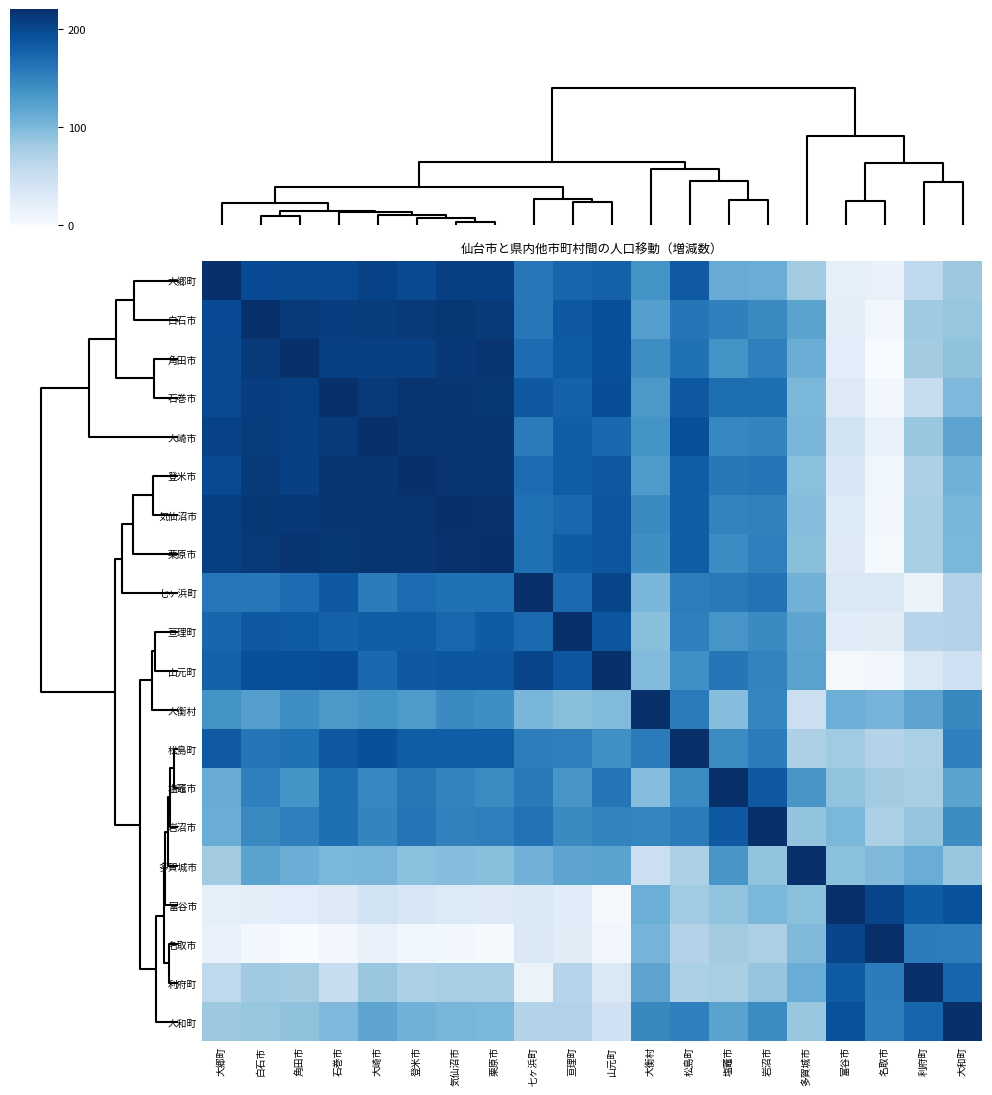

Reading left to right, what are all the values shown in this chart?

大郷町: 大郷町=220.0	白石市=196.8	角田市=197.6	石巻市=197.9	大崎市=203.7	登米市=198.4	気仙沼市=206.3	栗原市=206.4	七ヶ浜町=159.8	亘理町=174.0	山元町=178.7	大衡村=136.6	松島町=184.0	塩竈市=112.3	岩沼市=111.3	多賀城市=79.1	富谷市=19.2	名取市=15.9	利府町=59.6	大和町=83.2
白石市: 大郷町=196.8	白石市=220.0	角田市=210.6	石巻市=207.9	大崎市=209.0	登米市=211.3	気仙沼市=213.6	栗原市=211.1	七ヶ浜町=159.8	亘理町=185.3	山元町=192.6	大衡村=125.4	松島町=160.3	塩竈市=152.0	岩沼市=144.0	多賀城市=120.7	富谷市=21.5	名取市=5.7	利府町=81.2	大和町=86.5
角田市: 大郷町=197.6	白石市=210.6	角田市=220.0	石巻市=207.0	大崎市=206.1	登米市=205.5	気仙沼市=212.9	栗原市=215.3	七ヶ浜町=168.8	亘理町=183.3	山元町=193.0	大衡村=140.5	松島町=164.9	塩竈市=134.9	岩沼市=151.6	多賀城市=110.2	富谷市=23.7	名取市=0.0	利府町=79.0	大和町=90.1
石巻市: 大郷町=197.9	白石市=207.9	角田市=207.0	石巻市=220.0	大崎市=210.6	登米市=215.9	気仙沼市=214.7	栗原市=213.1	七ヶ浜町=185.0	亘理町=177.2	山元町=194.9	大衡村=131.4	松島町=185.1	塩竈市=166.8	岩沼市=166.6	多賀城市=100.7	富谷市=27.5	名取市=6.5	利府町=53.0	大和町=99.1
大崎市: 大郷町=203.7	白石市=209.0	角田市=206.1	石巻市=210.6	大崎市=220.0	登米市=214.2	気仙沼市=214.7	栗原市=215.0	七ヶ浜町=154.9	亘理町=180.5	山元町=172.7	大衡村=135.1	松島町=193.0	塩竈市=146.9	岩沼市=148.0	多賀城市=102.7	富谷市=41.4	名取市=16.3	利府町=84.5	大和町=119.1
登米市: 大郷町=198.4	白石市=211.3	角田市=205.5	石巻市=215.9	大崎市=214.2	登米市=220.0	気仙沼市=215.5	栗原市=214.4	七ヶ浜町=169.2	亘理町=181.4	山元町=185.2	大衡村=129.5	松島町=181.4	塩竈市=158.8	岩沼市=161.6	多賀城市=92.4	富谷市=34.6	名取市=8.1	利府町=71.9	大和町=106.9
気仙沼市: 大郷町=206.3	白石市=213.6	角田市=212.9	石巻市=214.7	大崎市=214.7	登米市=215.5	気仙沼市=220.0	栗原市=218.2	七ヶ浜町=164.6	亘理町=173.5	山元町=187.0	大衡村=143.3	松島町=181.1	塩竈市=148.7	岩沼市=150.9	多賀城市=95.3	富谷市=29.4	名取市=6.9	利府町=75.9	大和町=102.9
栗原市: 大郷町=206.4	白石市=211.1	角田市=215.3	石巻市=213.1	大崎市=215.0	登米市=214.4	気仙沼市=218.2	栗原市=220.0	七ヶ浜町=165.5	亘理町=182.2	山元町=187.6	大衡村=139.4	松島町=181.6	塩竈市=142.5	岩沼市=152.2	多賀城市=93.2	富谷市=28.0	名取市=2.9	利府町=75.9	大和町=101.0
七ヶ浜町: 大郷町=159.8	白石市=159.8	角田市=168.8	石巻市=185.0	大崎市=154.9	登米市=169.2	気仙沼市=164.6	栗原市=165.5	七ヶ浜町=220.0	亘理町=170.7	山元町=201.4	大衡村=101.9	松島町=154.0	塩竈市=157.7	岩沼市=163.7	多賀城市=105.9	富谷市=31.6	名取市=31.6	利府町=14.0	大和町=67.7
亘理町: 大郷町=174.0	白石市=185.3	角田市=183.3	石巻市=177.2	大崎市=180.5	登米市=181.4	気仙沼市=173.5	栗原市=182.2	七ヶ浜町=170.7	亘理町=220.0	山元町=187.9	大衡村=93.3	松島町=152.4	塩竈市=133.5	岩沼市=143.3	多賀城市=118.7	富谷市=25.5	名取市=24.2	利府町=64.6	大和町=69.3
山元町: 大郷町=178.7	白石市=192.6	角田市=193.0	石巻市=194.9	大崎市=172.7	登米市=185.2	気仙沼市=187.0	栗原市=187.6	七ヶ浜町=201.4	亘理町=187.9	山元町=220.0	大衡村=97.7	松島町=138.6	塩竈市=160.0	岩沼市=148.8	多賀城市=120.7	富谷市=4.6	名取市=7.2	利府町=32.3	大和町=44.1
大衡村: 大郷町=136.6	白石市=125.4	角田市=140.5	石巻市=131.4	大崎市=135.1	登米市=129.5	気仙沼市=143.3	栗原市=139.4	七ヶ浜町=101.9	亘理町=93.3	山元町=97.7	大衡村=220.0	松島町=156.2	塩竈市=94.9	岩沼市=147.4	多賀城市=47.6	富谷市=109.4	名取市=104.0	利府町=120.0	大和町=145.0
松島町: 大郷町=184.0	白石市=160.3	角田市=164.9	石巻市=185.1	大崎市=193.0	登米市=181.4	気仙沼市=181.1	栗原市=181.6	七ヶ浜町=154.0	亘理町=152.4	山元町=138.6	大衡村=156.2	松島町=220.0	塩竈市=142.6	岩沼市=154.7	多賀城市=72.1	富谷市=80.7	名取市=67.6	利府町=73.5	大和町=151.7
塩竈市: 大郷町=112.3	白石市=152.0	角田市=134.9	石巻市=166.8	大崎市=146.9	登米市=158.8	気仙沼市=148.7	栗原市=142.5	七ヶ浜町=157.7	亘理町=133.5	山元町=160.0	大衡村=94.9	松島町=142.6	塩竈市=220.0	岩沼市=185.4	多賀城市=132.6	富谷市=88.8	名取市=78.6	利府町=75.1	大和町=121.1
岩沼市: 大郷町=111.3	白石市=144.0	角田市=151.6	石巻市=166.6	大崎市=148.0	登米市=161.6	気仙沼市=150.9	栗原市=152.2	七ヶ浜町=163.7	亘理町=143.3	山元町=148.8	大衡村=147.4	松島町=154.7	塩竈市=185.4	岩沼市=220.0	多賀城市=88.4	富谷市=101.4	名取市=73.4	利府町=87.4	大和町=141.6
多賀城市: 大郷町=79.1	白石市=120.7	角田市=110.2	石巻市=100.7	大崎市=102.7	登米市=92.4	気仙沼市=95.3	栗原市=93.2	七ヶ浜町=105.9	亘理町=118.7	山元町=120.7	大衡村=47.6	松島町=72.1	塩竈市=132.6	岩沼市=88.4	多賀城市=220.0	富谷市=92.1	名取市=98.2	利府町=111.6	大和町=84.9
富谷市: 大郷町=19.2	白石市=21.5	角田市=23.7	石巻市=27.5	大崎市=41.4	登米市=34.6	気仙沼市=29.4	栗原市=28.0	七ヶ浜町=31.6	亘理町=25.5	山元町=4.6	大衡村=109.4	松島町=80.7	塩竈市=88.8	岩沼市=101.4	多賀城市=92.1	富谷市=220.0	名取市=201.6	利府町=182.8	大和町=191.6
名取市: 大郷町=15.9	白石市=5.7	角田市=0.0	石巻市=6.5	大崎市=16.3	登米市=8.1	気仙沼市=6.9	栗原市=2.9	七ヶ浜町=31.6	亘理町=24.2	山元町=7.2	大衡村=104.0	松島町=67.6	塩竈市=78.6	岩沼市=73.4	多賀城市=98.2	富谷市=201.6	名取市=220.0	利府町=155.3	大和町=153.2
利府町: 大郷町=59.6	白石市=81.2	角田市=79.0	石巻市=53.0	大崎市=84.5	登米市=71.9	気仙沼市=75.9	栗原市=75.9	七ヶ浜町=14.0	亘理町=64.6	山元町=32.3	大衡村=120.0	松島町=73.5	塩竈市=75.1	岩沼市=87.4	多賀城市=111.6	富谷市=182.8	名取市=155.3	利府町=220.0	大和町=174.6
大和町: 大郷町=83.2	白石市=86.5	角田市=90.1	石巻市=99.1	大崎市=119.1	登米市=106.9	気仙沼市=102.9	栗原市=101.0	七ヶ浜町=67.7	亘理町=69.3	山元町=44.1	大衡村=145.0	松島町=151.7	塩竈市=121.1	岩沼市=141.6	多賀城市=84.9	富谷市=191.6	名取市=153.2	利府町=174.6	大和町=220.0